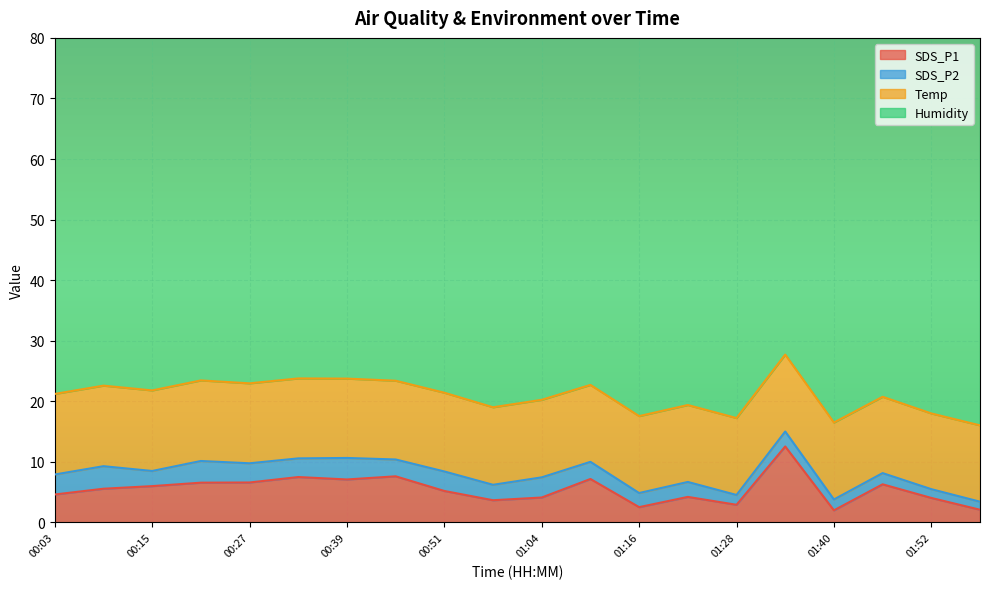

The Temp series shows 5.5 at 01:10. True or false?

False